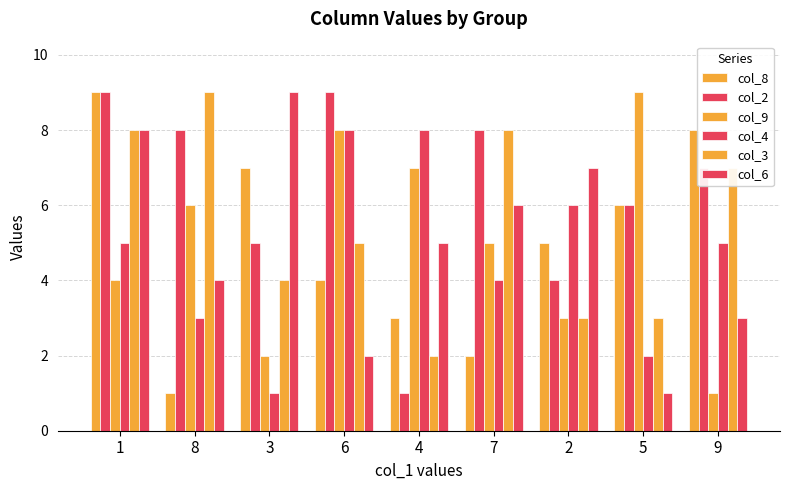

At which label is col_8 closest to 5?

2